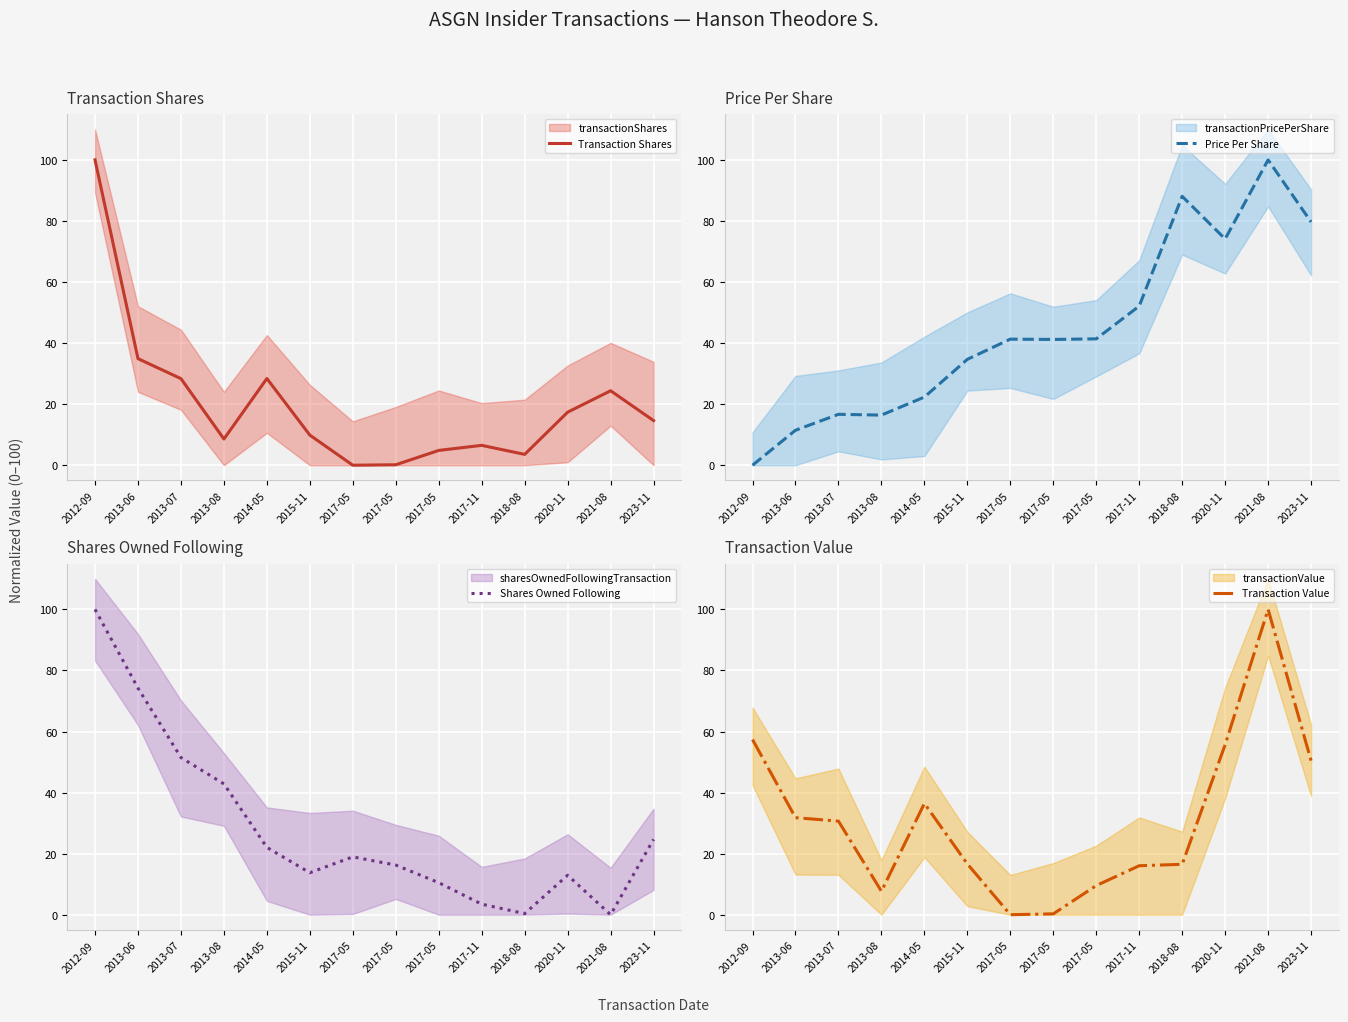

Where does the Price Per Share series first go above 41?

2017-05